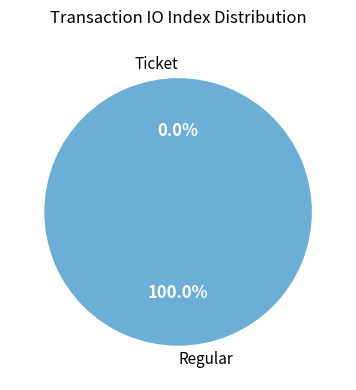

Which slice is the smallest?

Ticket